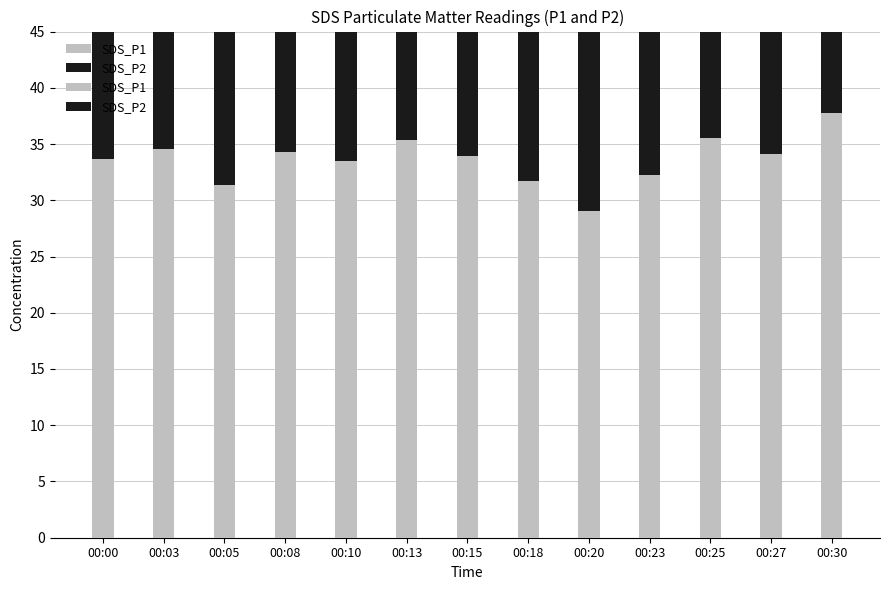

At which label does SDS_P1 first exceed 33?

00:00